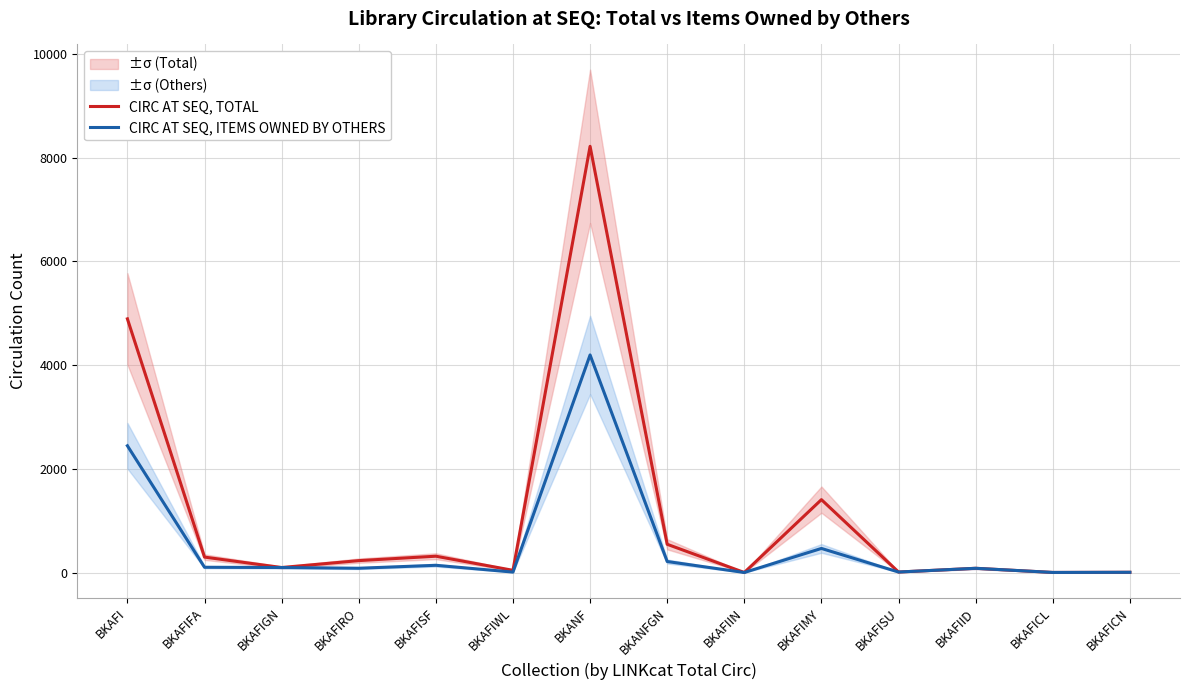

What is the label of the 10th point from the right?

BKAFISF